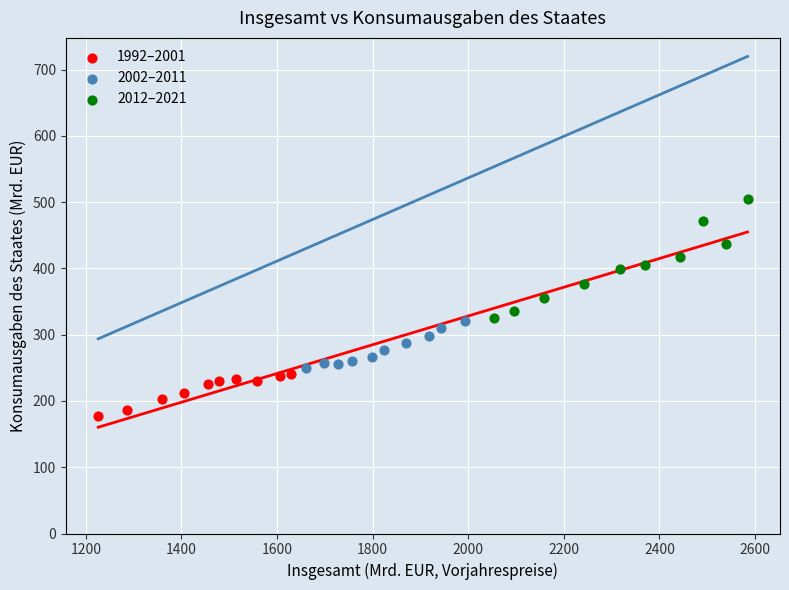

Which series contains the highest Y value?

2012–2021